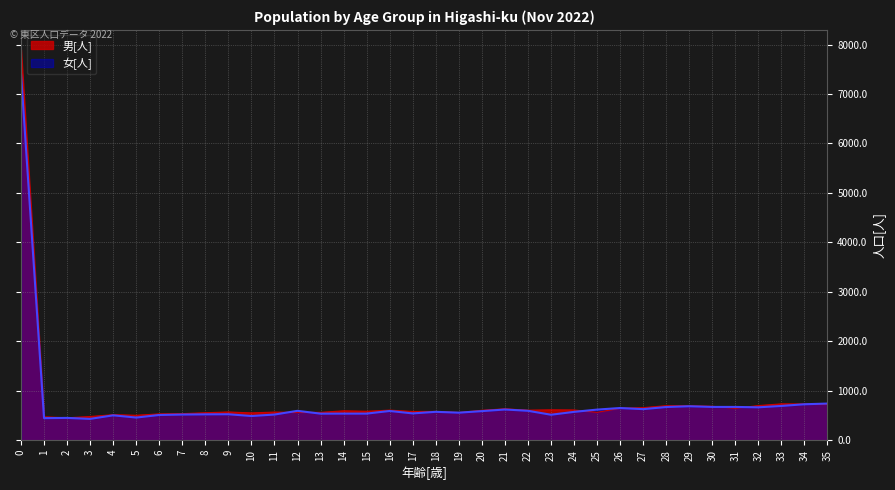

How many times do 男[人] and 女[人] cross each other?

7